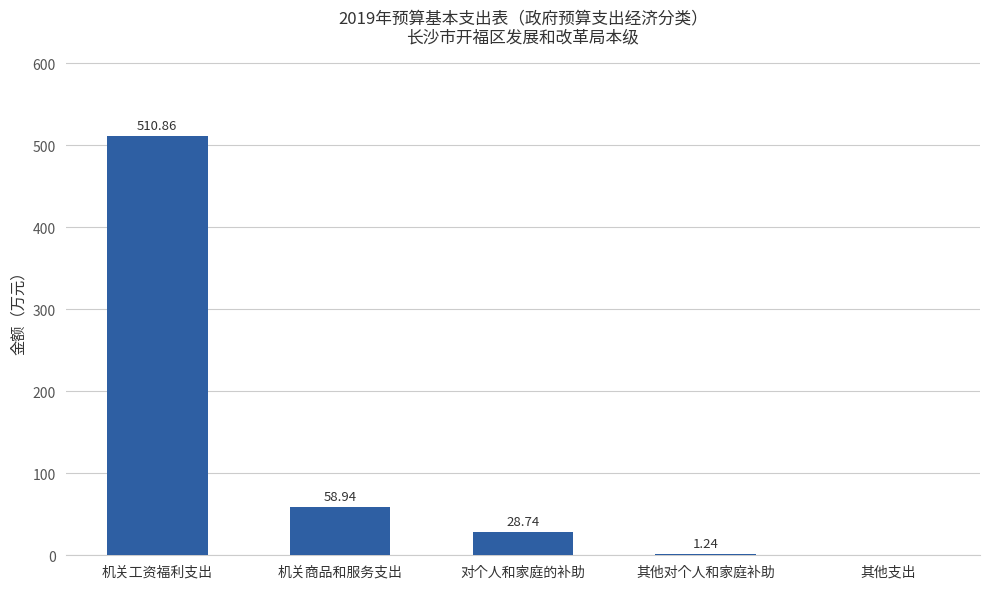

What is the sum of all values?

599.8